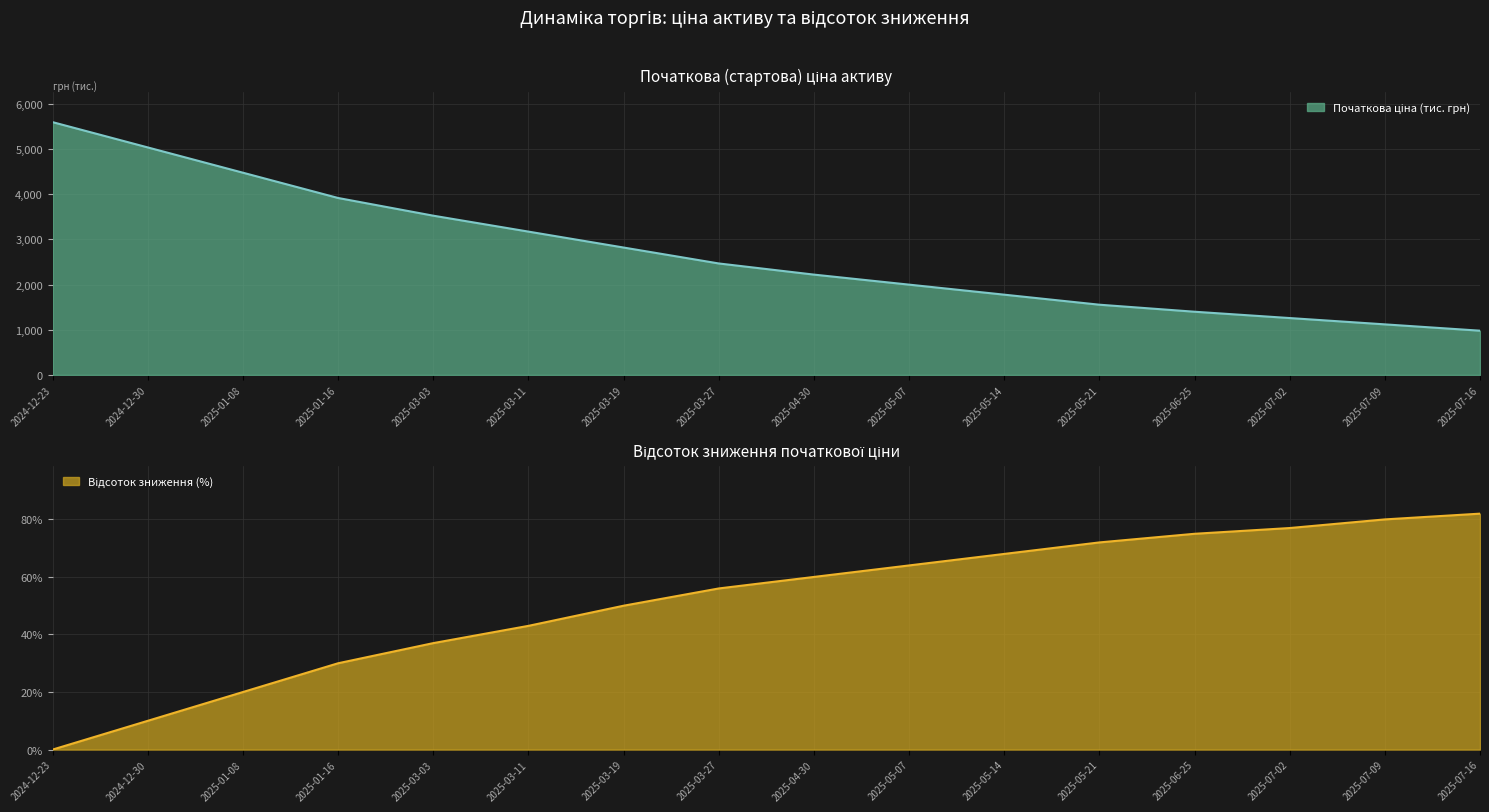

The Відсоток зниження (%) series shows 77.0 at 2025-07-02. True or false?

True